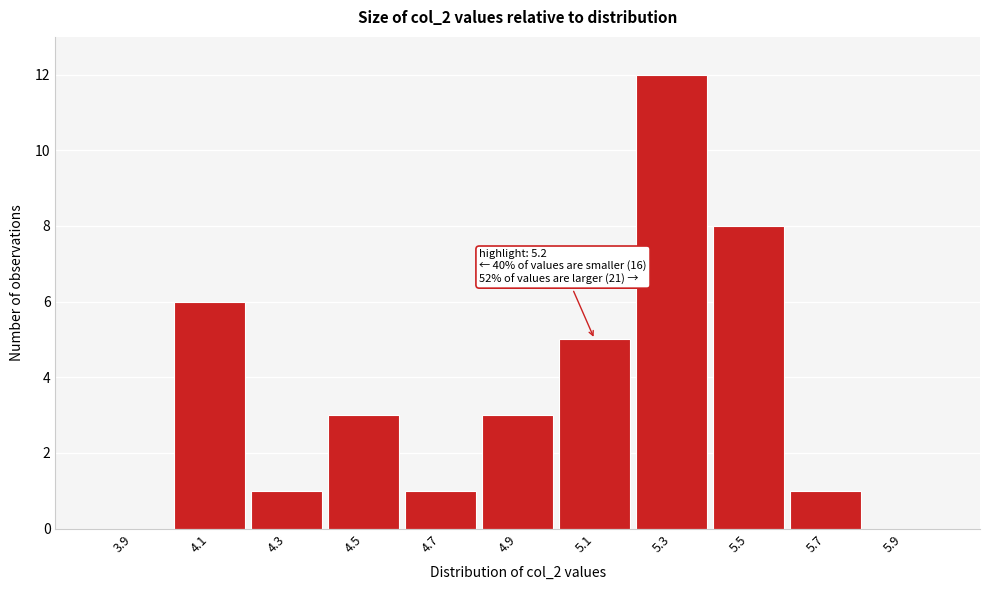

Reading right to left, transcribe all the data shown in this chart.

5.9=0	5.7=1	5.5=8	5.3=12	5.1=5	4.9=3	4.7=1	4.5=3	4.3=1	4.1=6	3.9=0